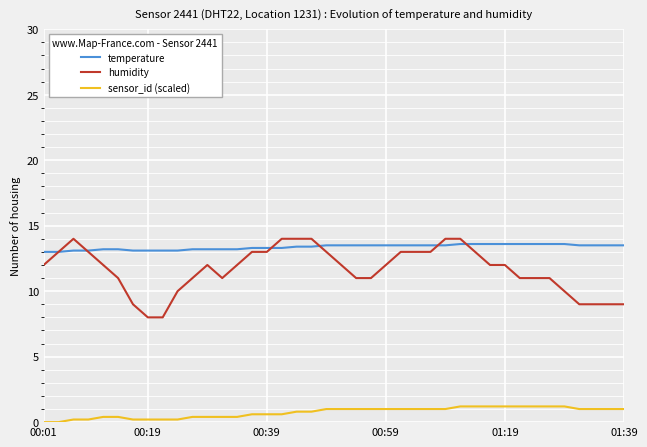

Which series has the widest spread of values?

humidity